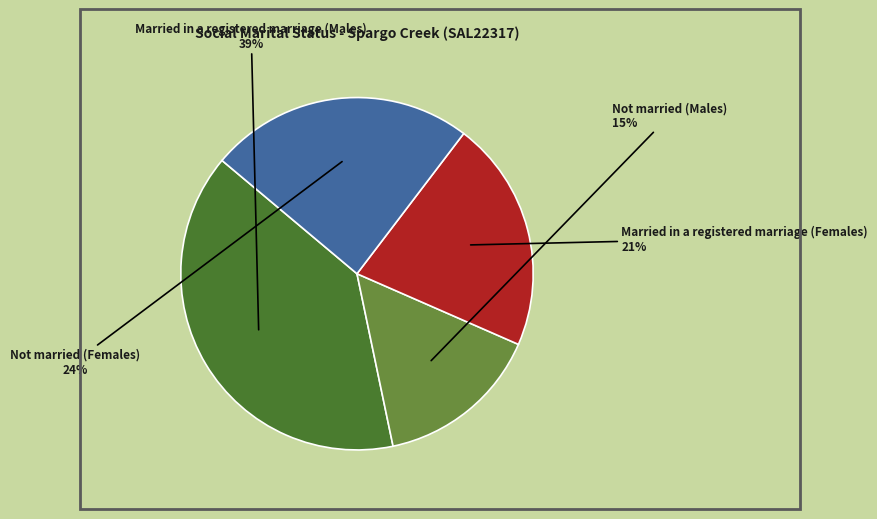

Is there a majority slice in this chart?

No